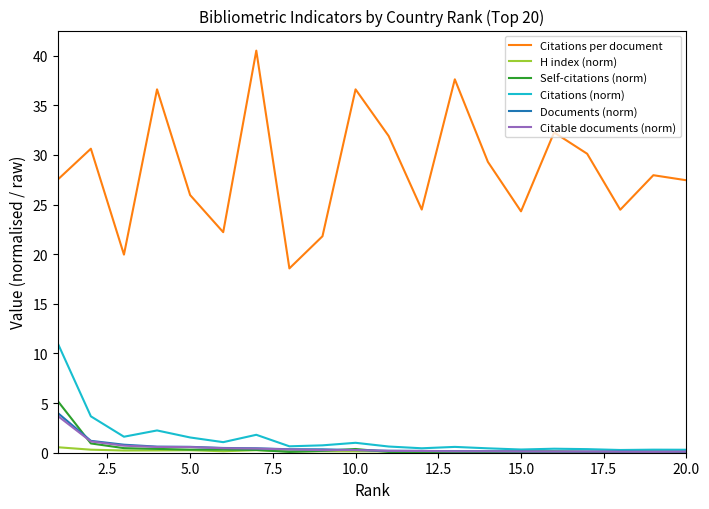

Count the number of data series in this chart.

6